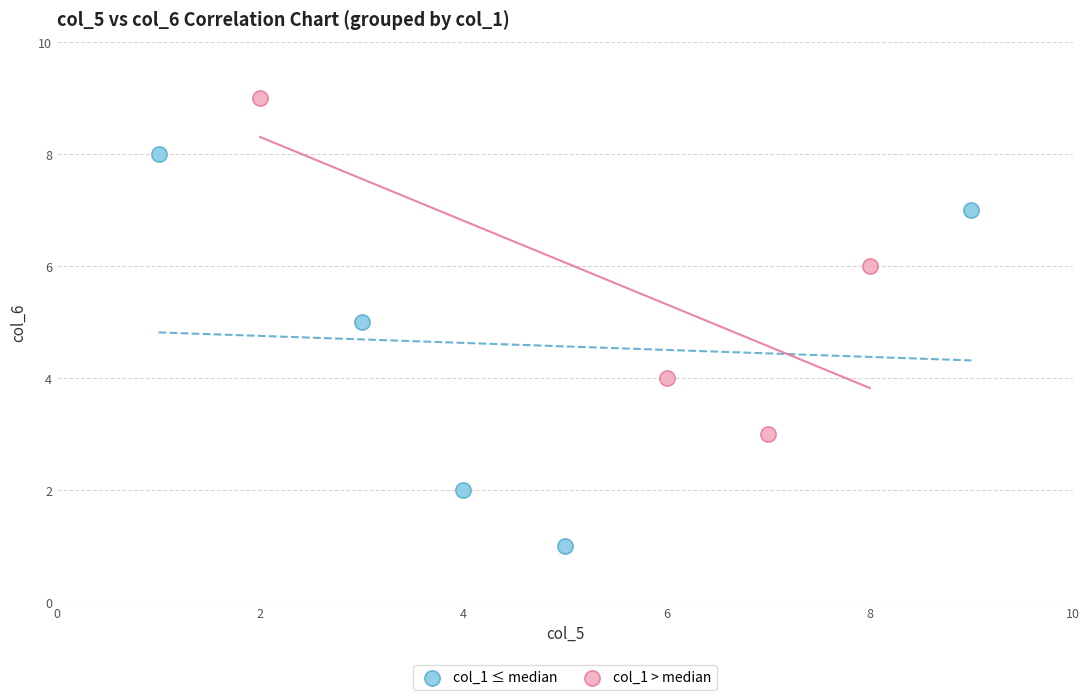

Which series contains the lowest Y value?

col_1 ≤ median